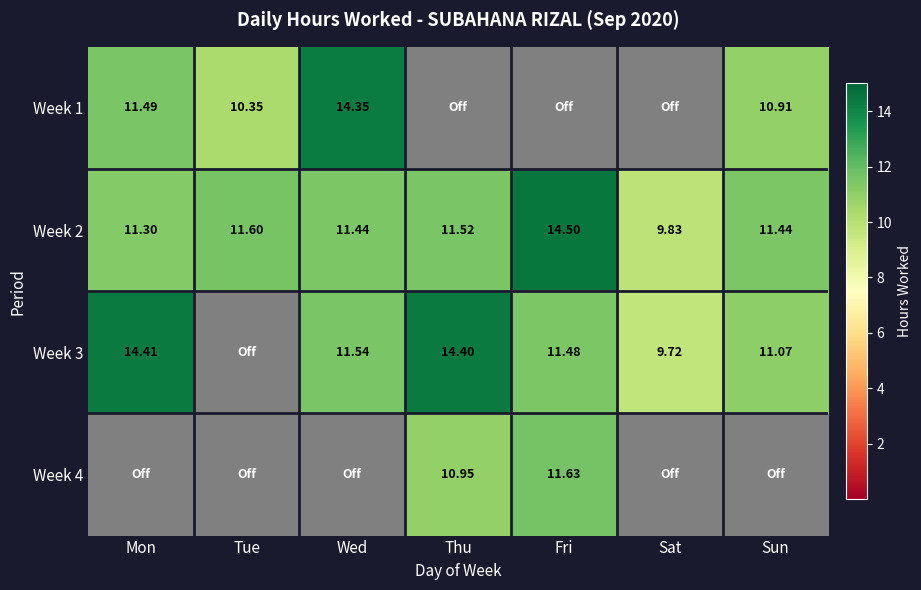

Where does the Week 2 series first go above 11?

Mon